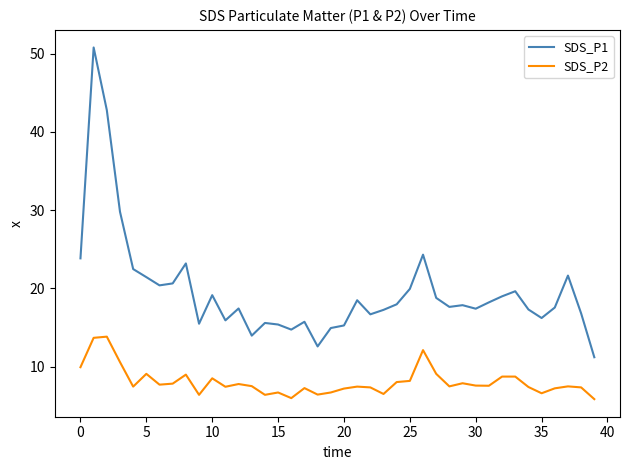

List the series in order of their overall mean, lowest first.

SDS_P2, SDS_P1